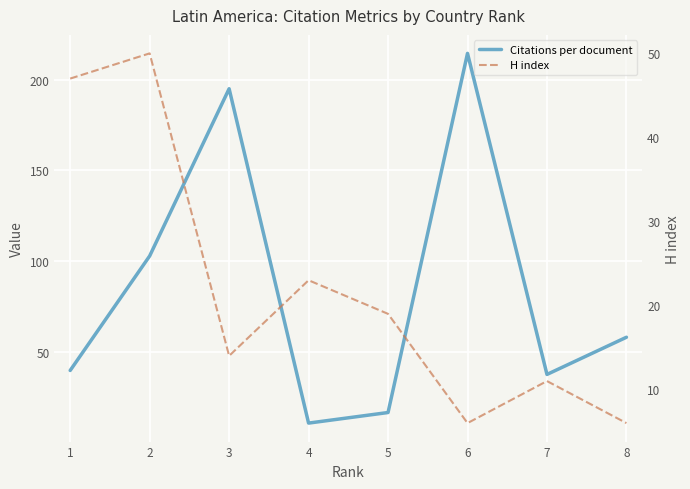

At how many categories does at least one series exceed 86?

3